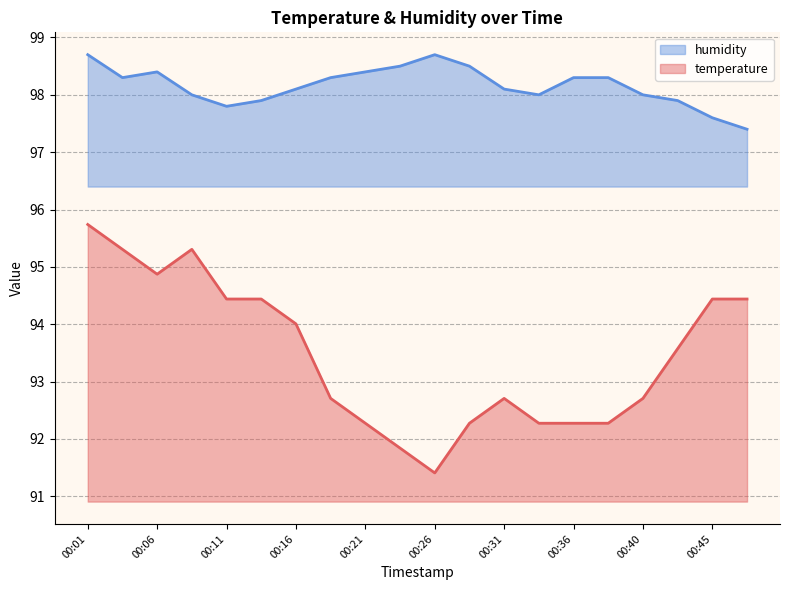

What are all the series names shown in the legend?

humidity, temperature